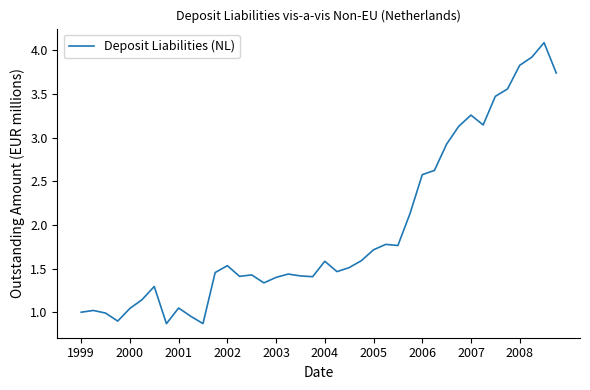

What is the difference between the maximum and minimum values?

3.2